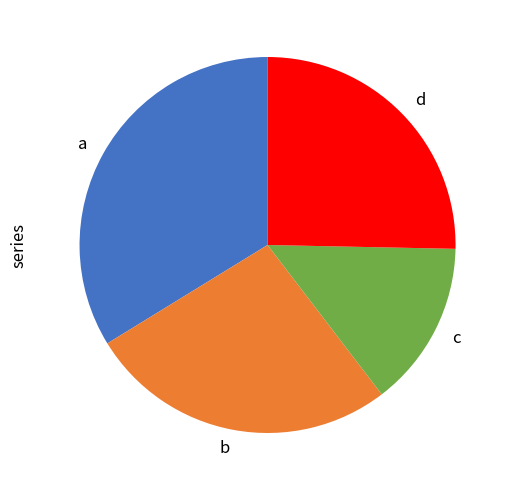

Rank the categories by value from highest to lowest.

a, b, d, c